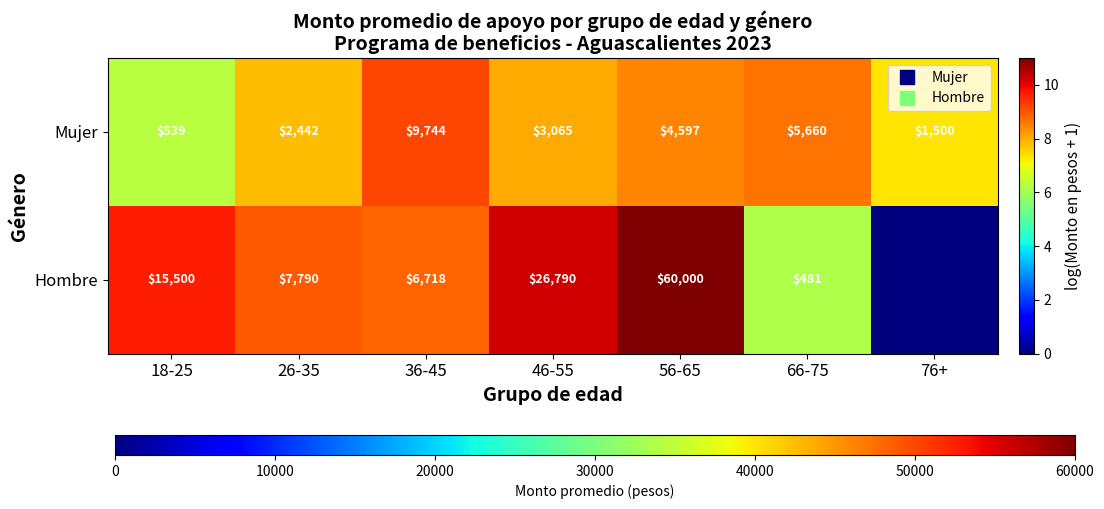

Rank the series by their maximum value, from highest to lowest.

Hombre, Mujer